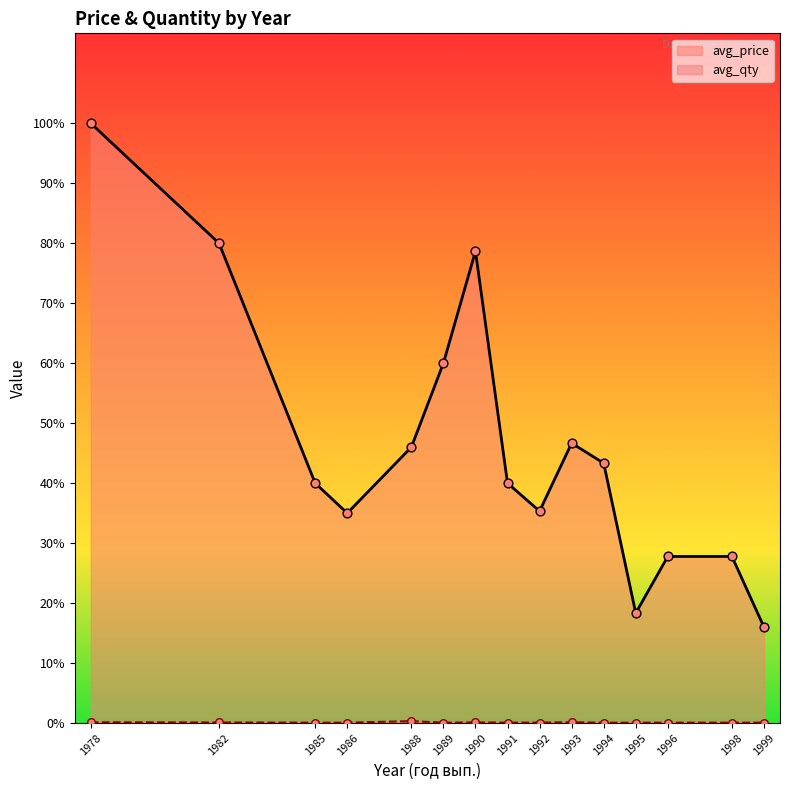

What are all the series names shown in the legend?

avg_price, avg_qty